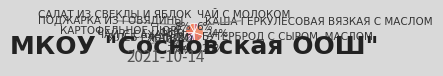

How many slices are in this pie chart?

9